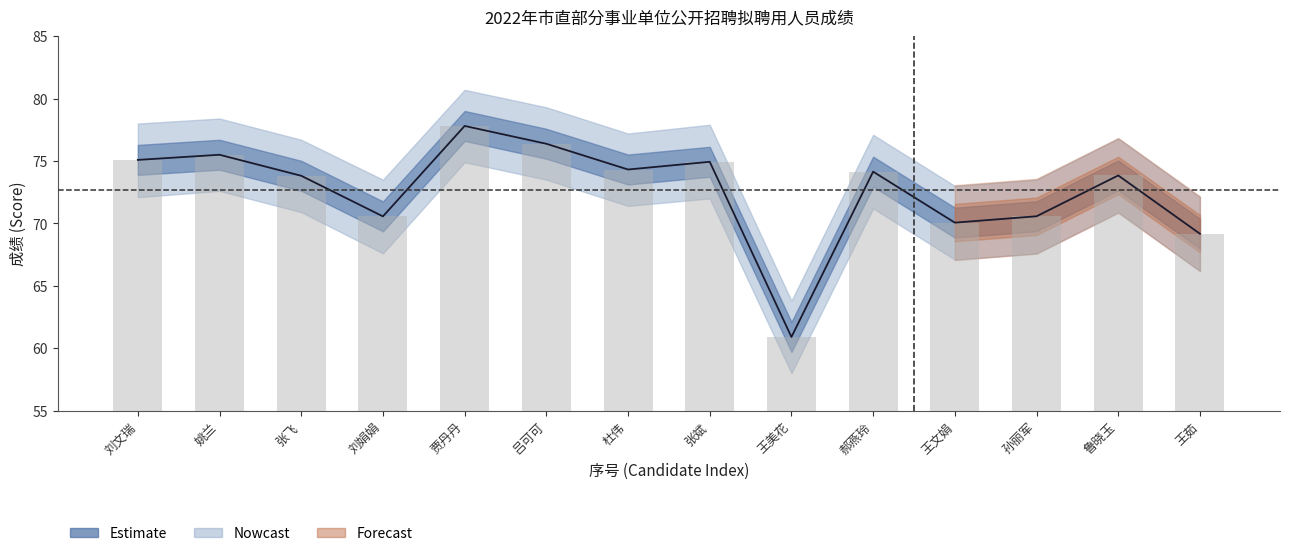

Reading left to right, transcribe all the data shown in this chart.

Score Line: 刘文瑞=75.1	姚兰=75.5	张飞=73.8	刘娟娟=70.6	贾丹丹=77.8	吕可可=76.4	杜伟=74.3	张斌=74.9	王美花=60.9	郝燕玲=74.1	王文娟=70.1	孙丽军=70.6	鲁晓玉=73.8	王茹=69.2
Score Bars: 刘文瑞=75.1	姚兰=75.5	张飞=73.8	刘娟娟=70.6	贾丹丹=77.8	吕可可=76.4	杜伟=74.3	张斌=74.9	王美花=60.9	郝燕玲=74.1	王文娟=70.1	孙丽军=70.6	鲁晓玉=73.8	王茹=69.2